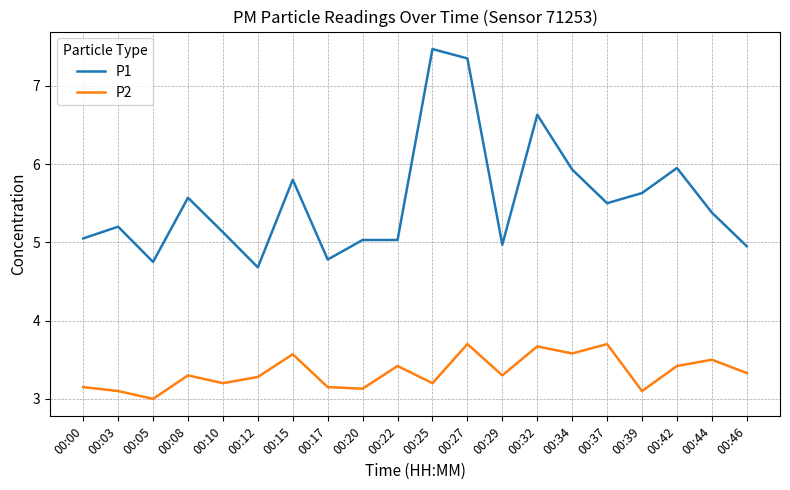

How many distinct data groups are displayed?

2